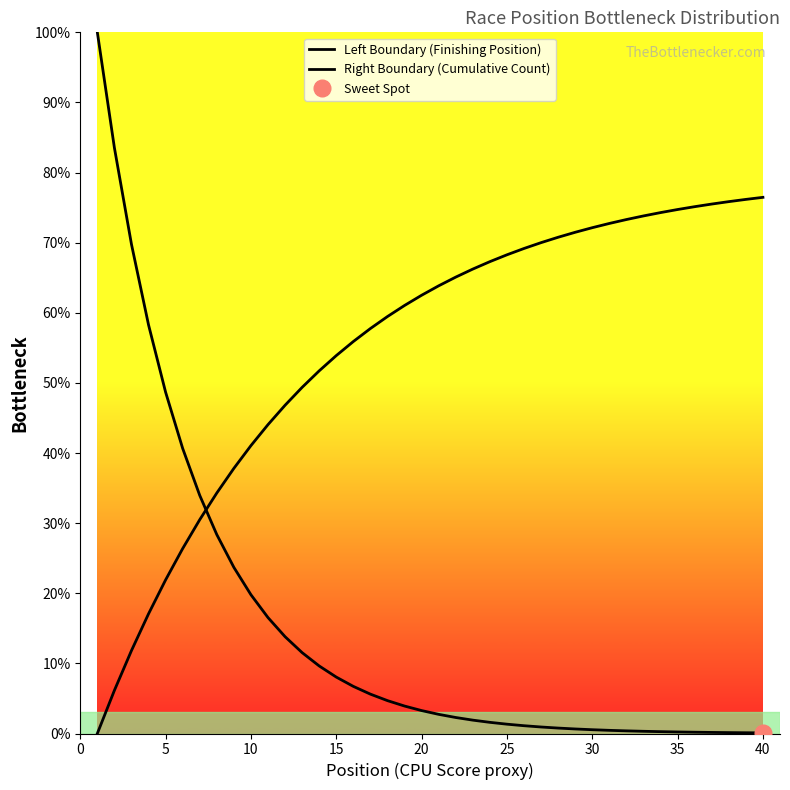

Read the Left Boundary (Finishing Position) value at 0.

100.0